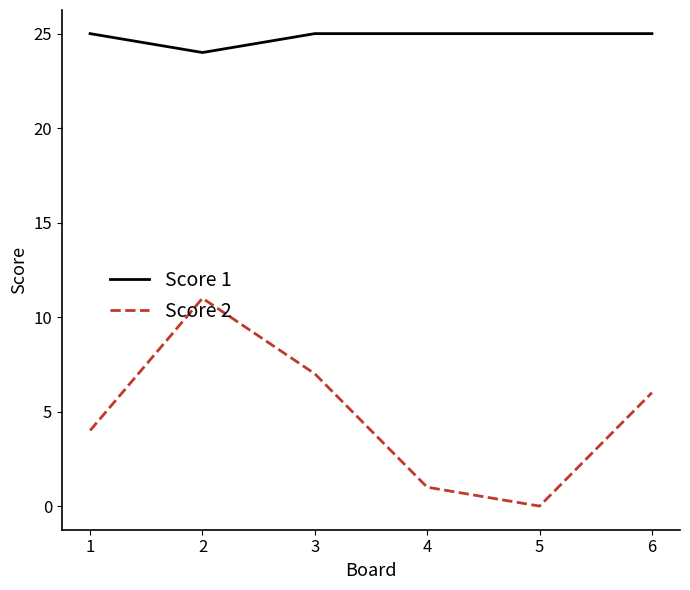

What are all the series names shown in the legend?

Score 1, Score 2